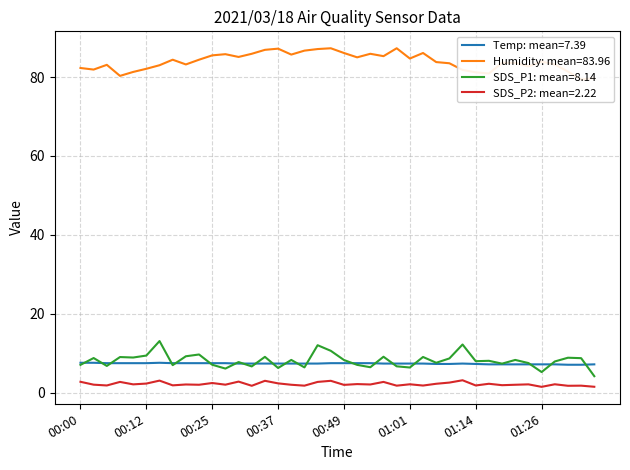

Which series has the largest range (max minus min)?

SDS_P1